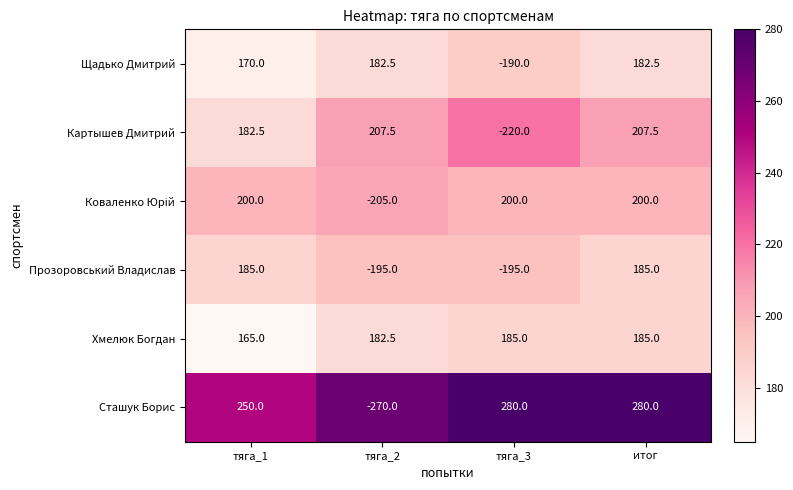

What is the sum of all Картышев Дмитрий values?

377.5